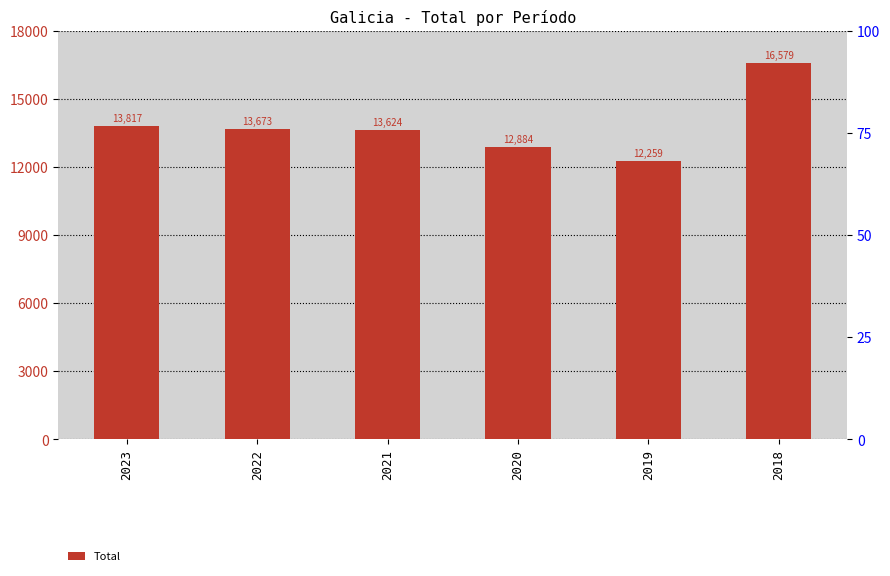

Reading left to right, extract all data points from this chart.

2023=13817	2022=13673	2021=13624	2020=12884	2019=12259	2018=16579